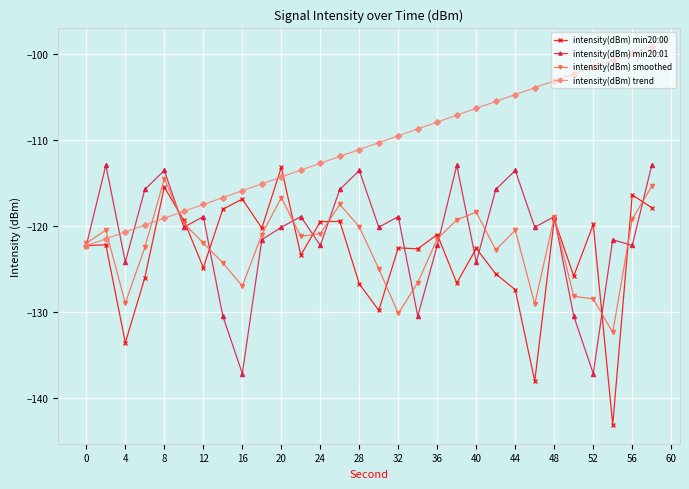

Which series has the widest spread of values?

intensity(dBm) min20:00